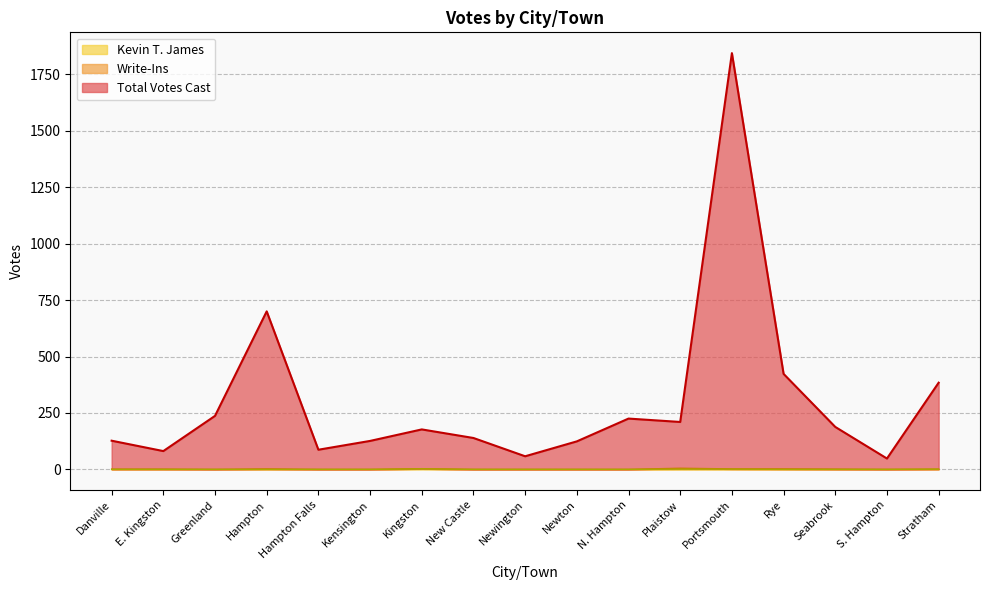

What is the highest value of the Total Votes Cast series?

1844